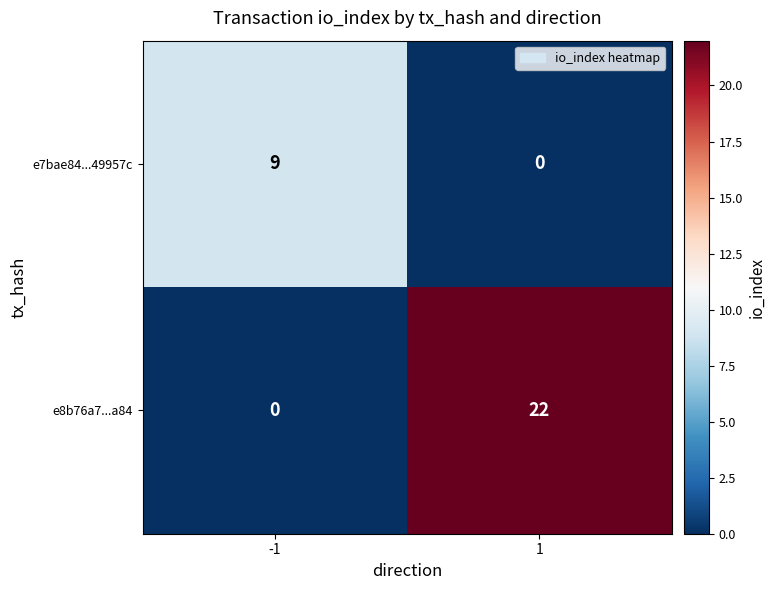

What is the average value of the e8b76a7...a84 series?

11